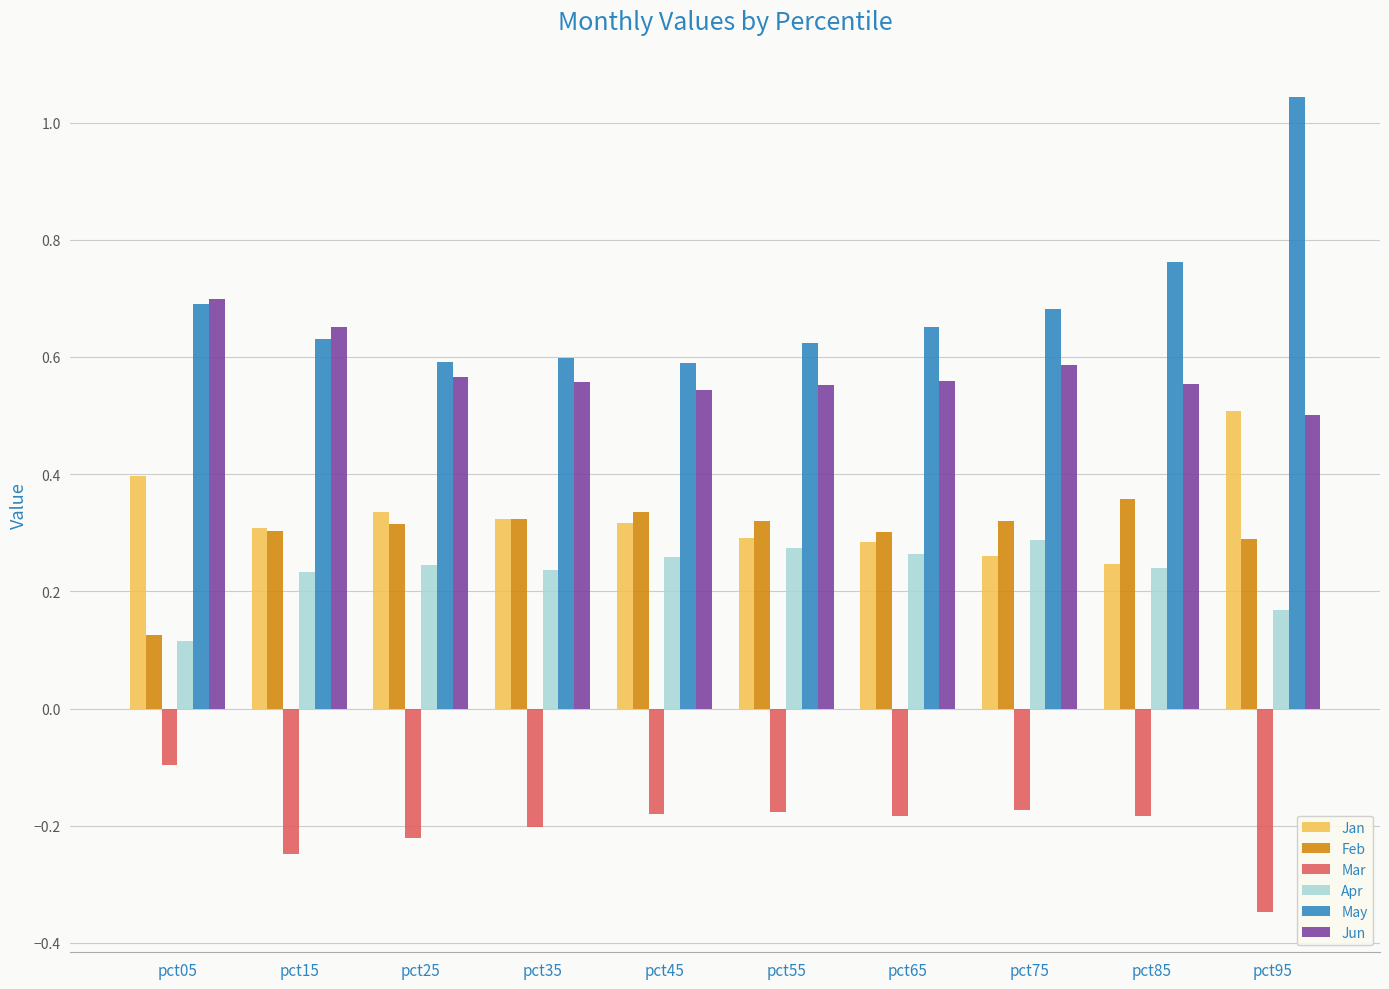

At which label does Apr reach its peak?

pct75